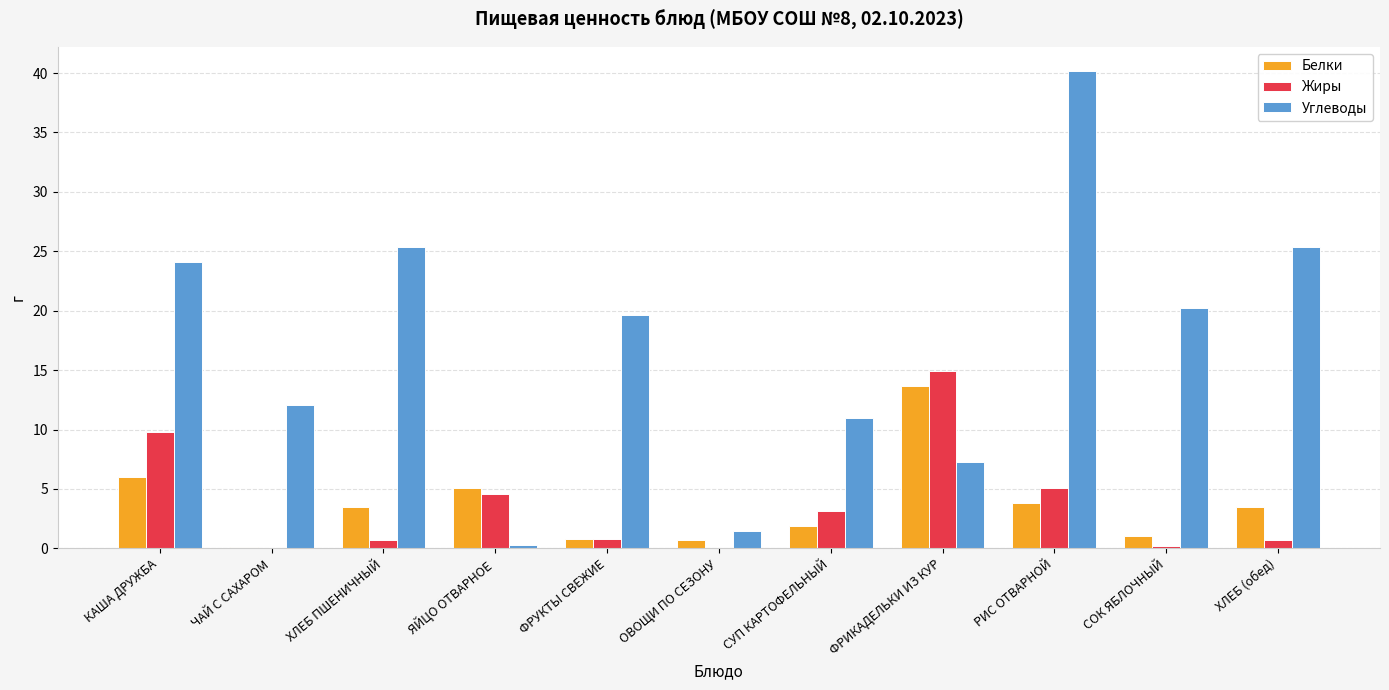

How many groups of bars are there?

11